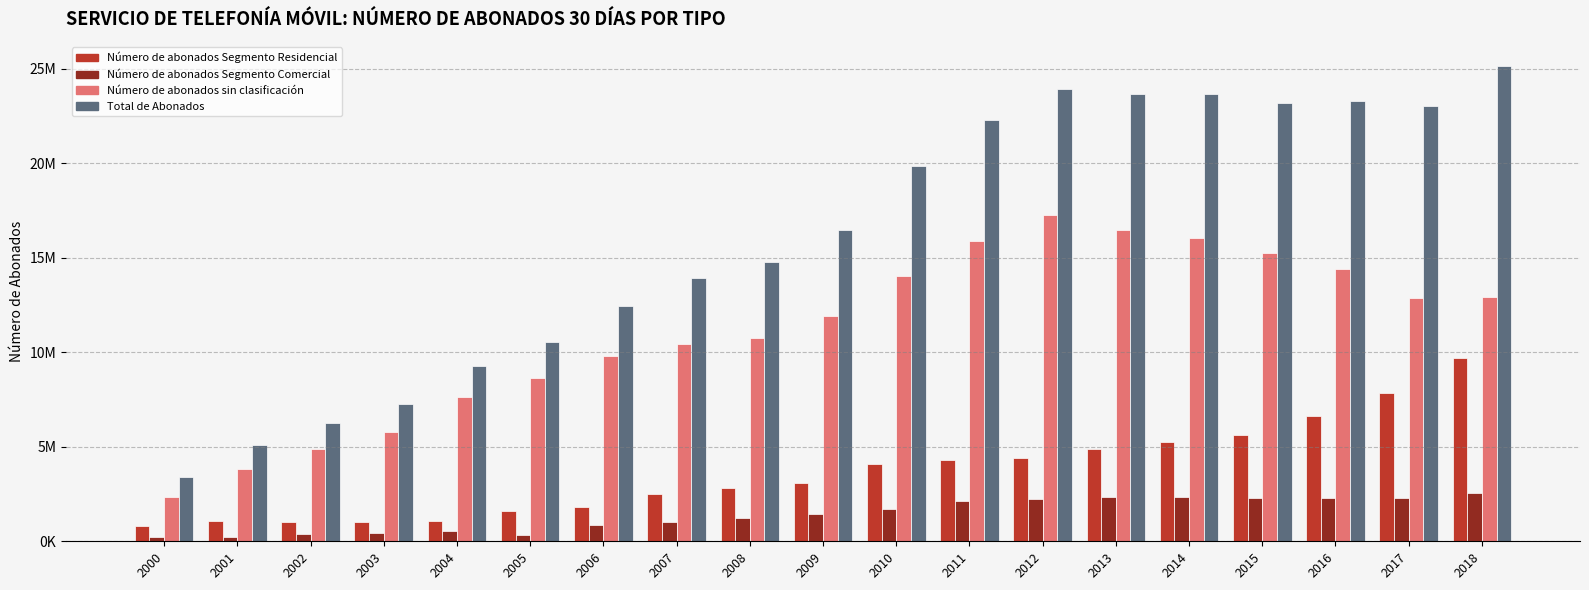

Reading left to right, transcribe all the data shown in this chart.

Número de abonados Segmento Residencial: 819963	1059977	998655	1010701	1092407	1596004	1795548	2518258	2806967	3092045	4089624	4277403	4428622	4864169	5251752	5645806	6642249	7838742	9708139
Número de abonados Segmento Comercial: 248167	230875	384216	462609	524246	335455	848676	1004908	1226711	1425155	1696781	2152278	2229094	2333458	2353262	2292693	2265541	2273636	2560927
Número de abonados sin clasificación: 2333395	3809931	4861439	5794971	7644732	8638113	9806577	10432036	10762915	11933023	14065837	15885567	17283257	16463712	16075704	15267854	14394813	12900769	12909915
Total de Abonados: 3401525	5100783	6244310	7268281	9261385	10569572	12450801	13955202	14796593	16450223	19852242	22315248	23940973	23661339	23680718	23206353	23302603	23013147	25178981